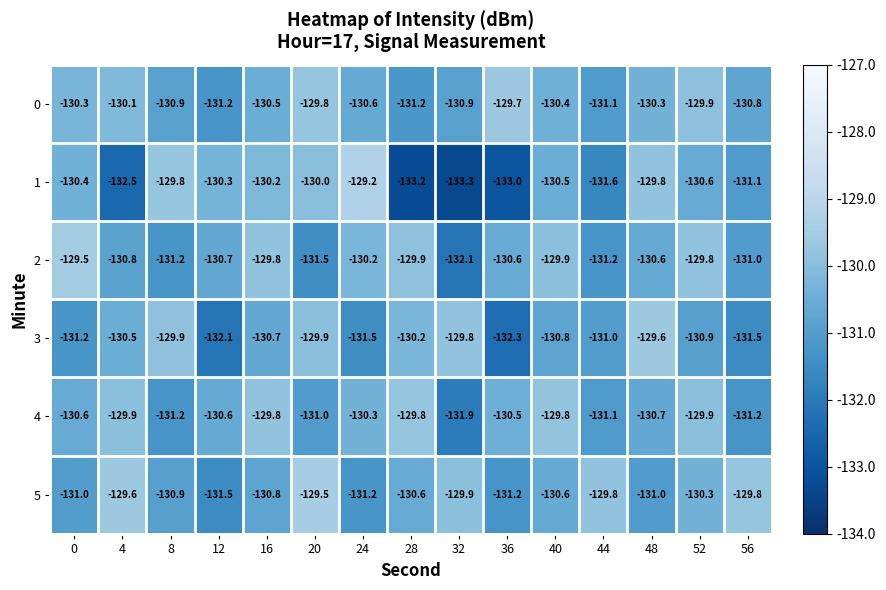

What is the sum of all 0 values?

-1957.7